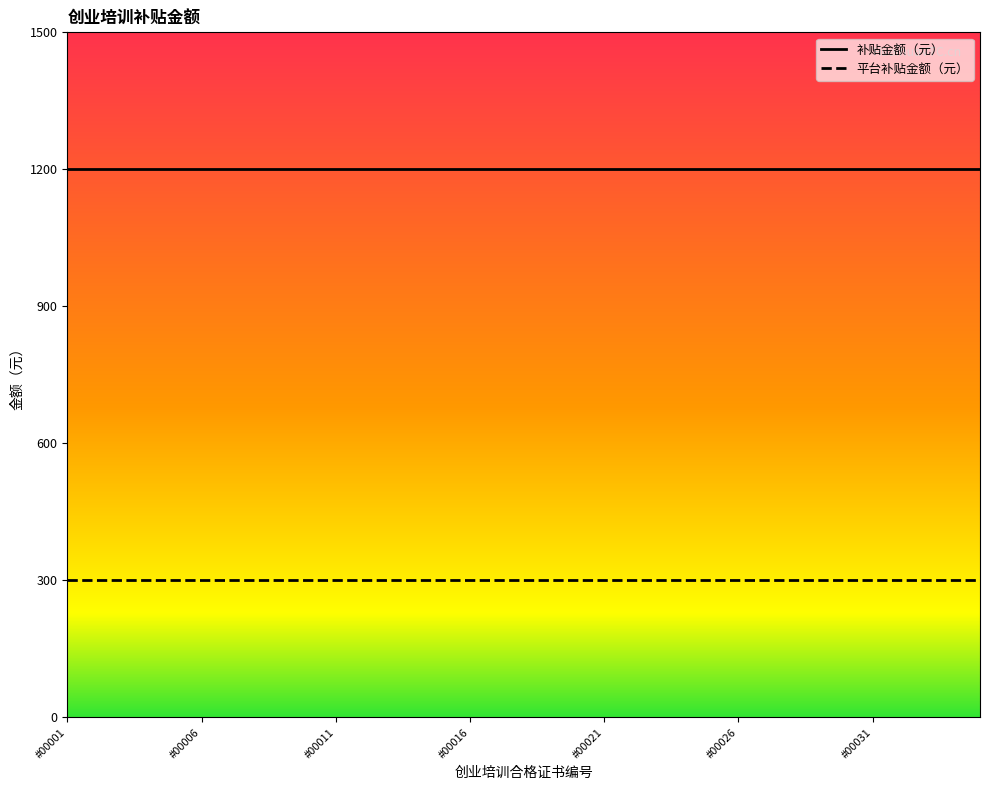

What is the maximum value for 补贴金额（元）?

1200